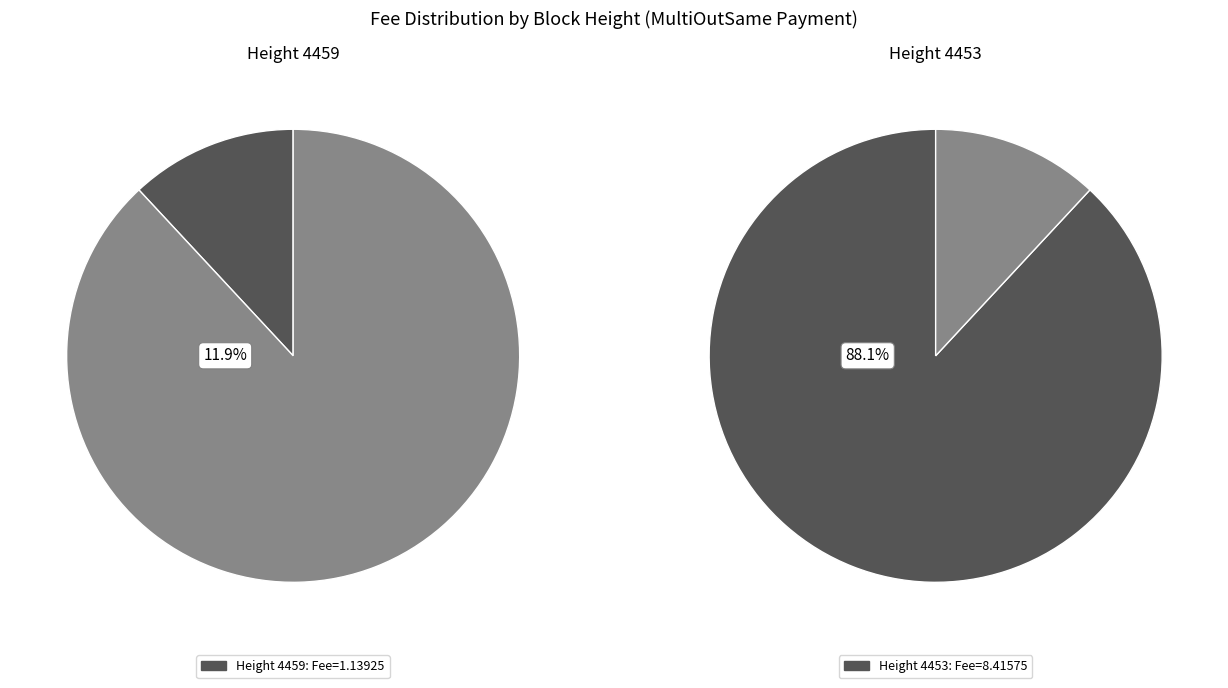

To the nearest percent, what portion does 4459 represent?

12%